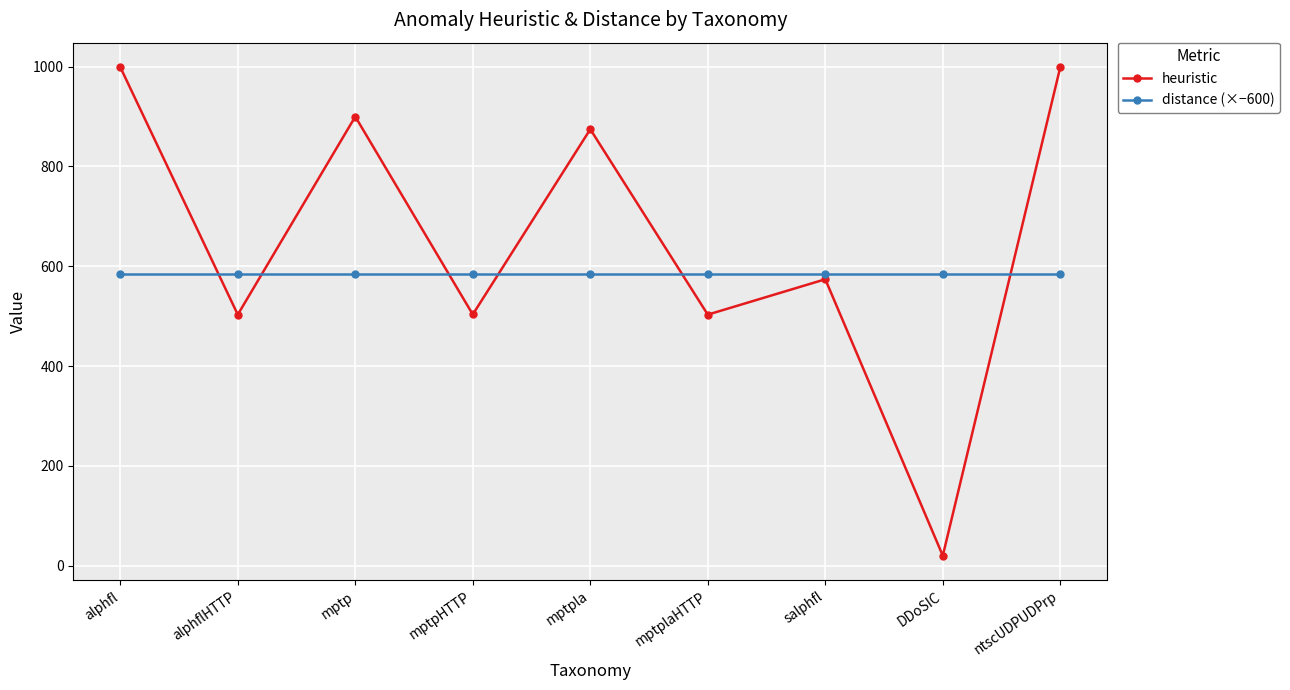

True or false: heuristic has a value of 503.0 at mptplaHTTP.

True